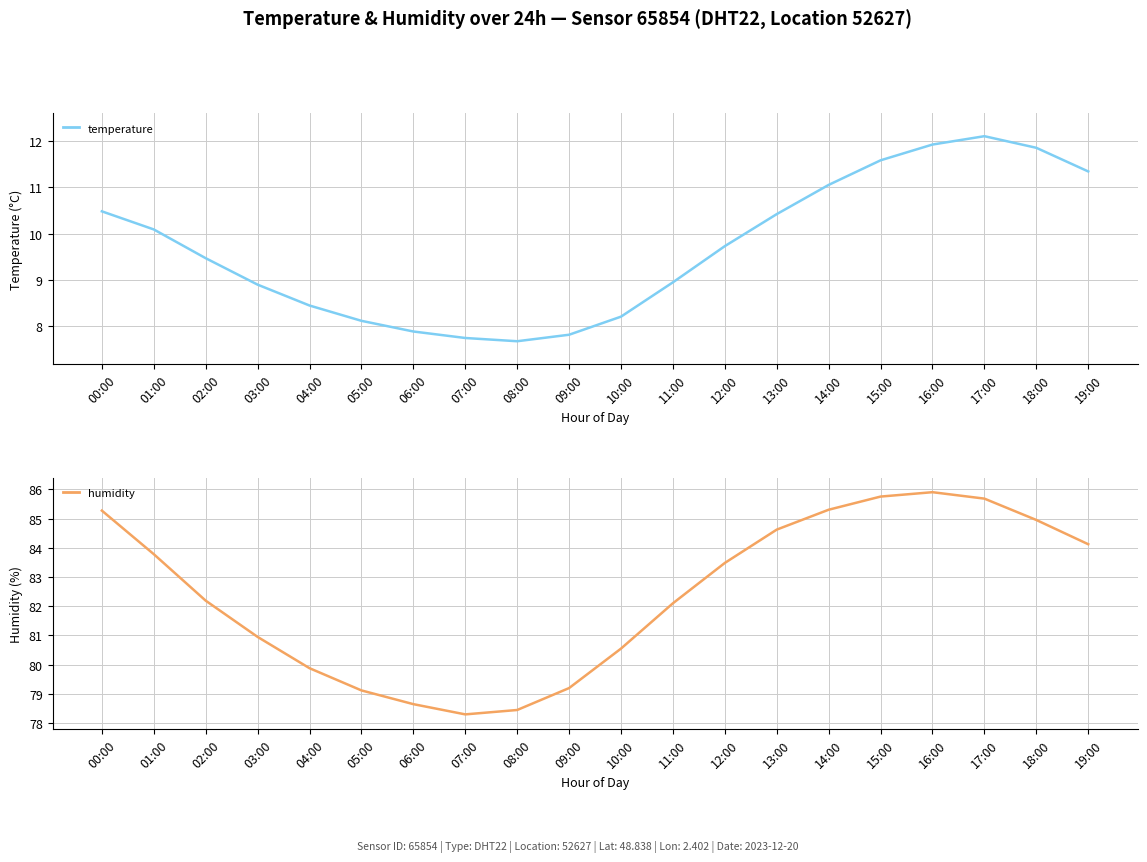

Where does the humidity series first go above 83?

00:00